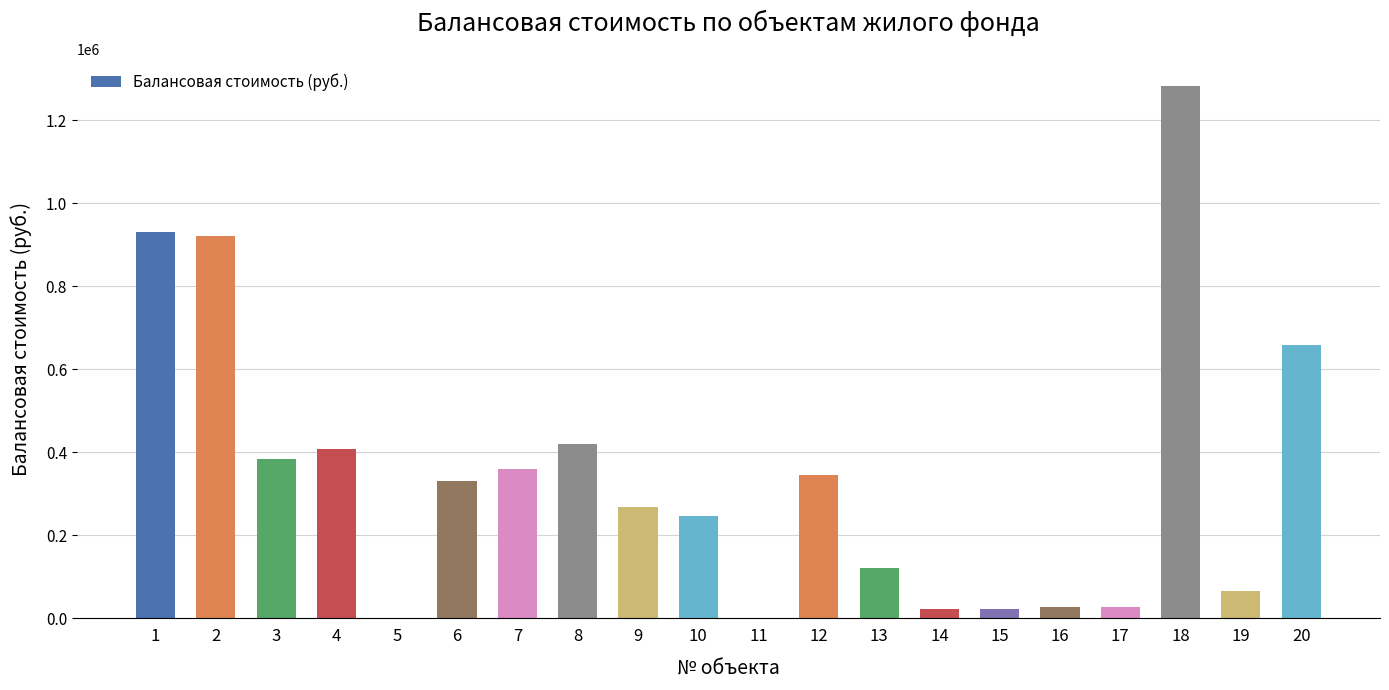

What is the maximum value shown in the chart?

1282769.4